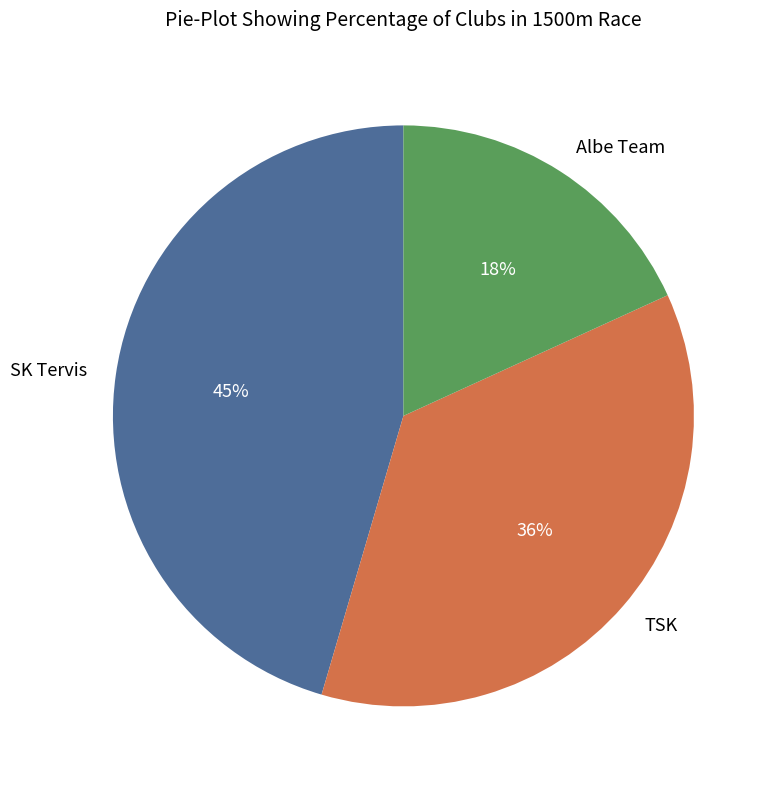

Does SK Tervis represent more than half of the total?

No